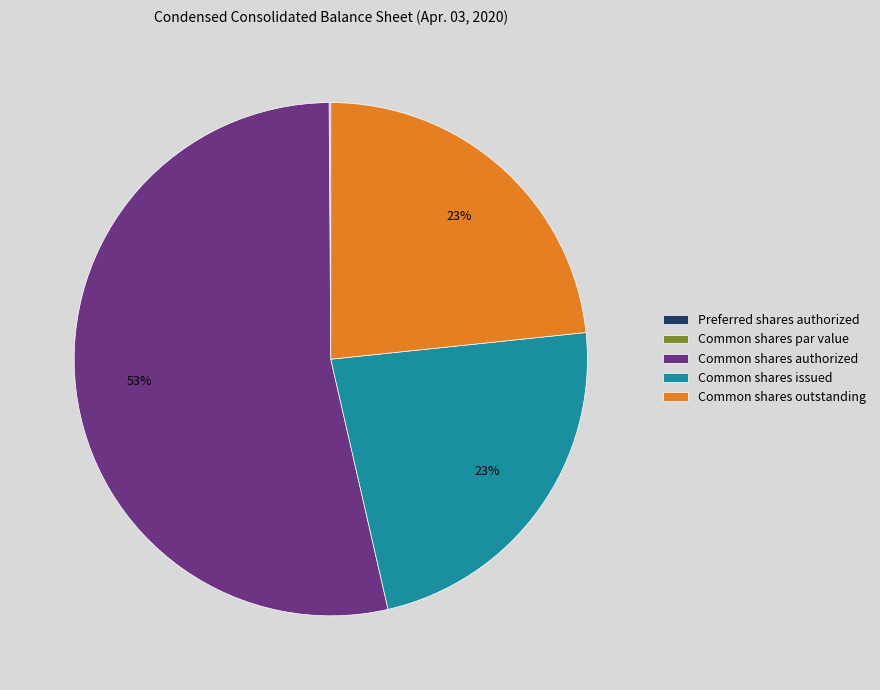

The Common shares authorized slice represents 63% of the pie. True or false?

False